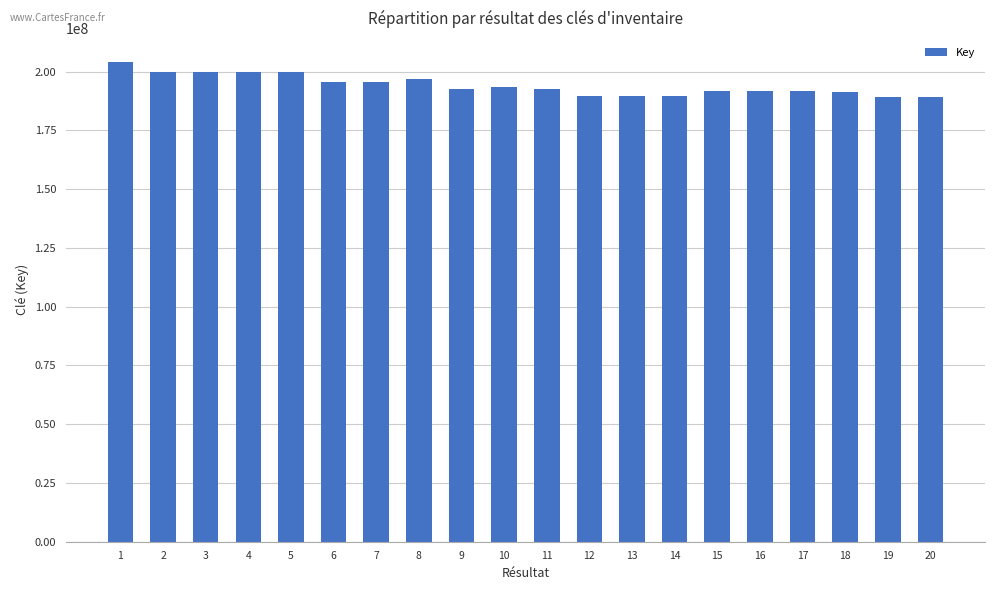

What is the maximum value shown in the chart?

204071246